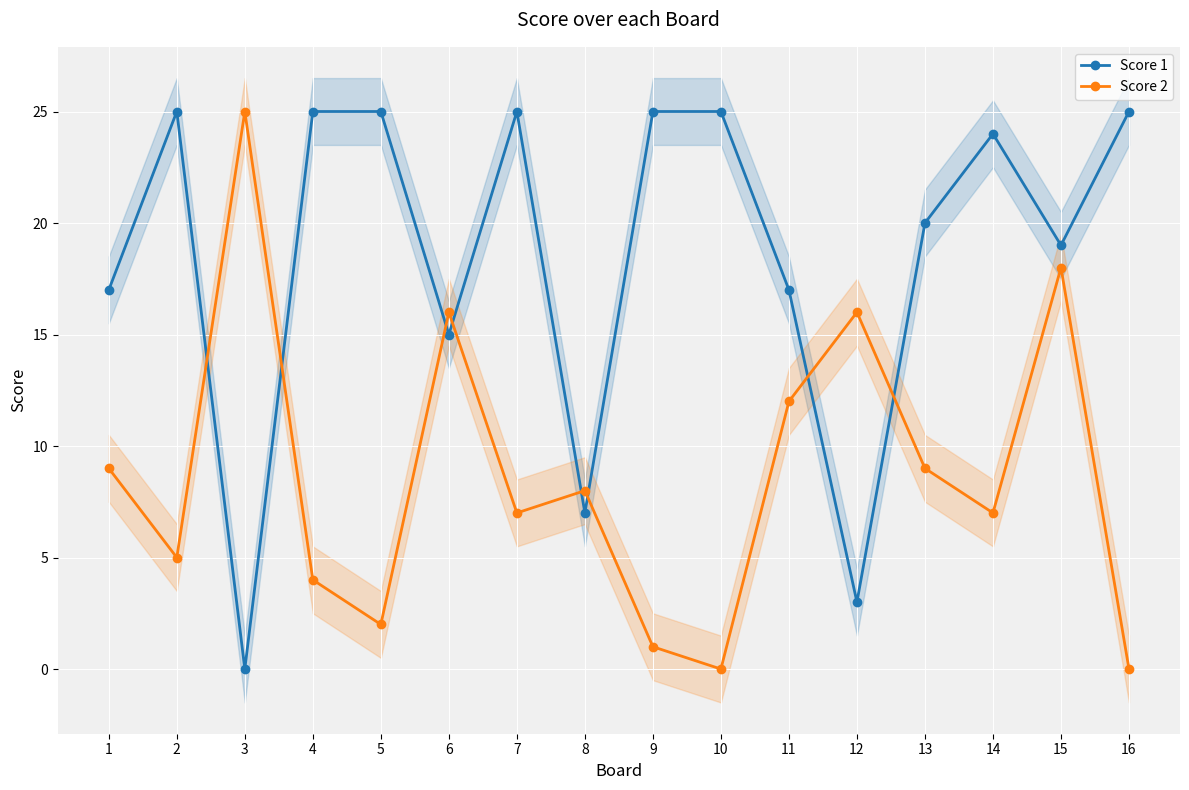

What is the average value of the Score 2 series?

9